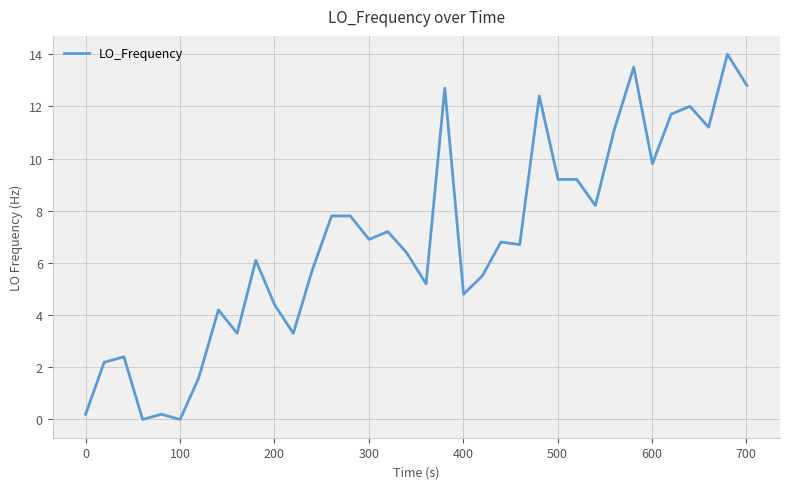

What is the greatest value displayed?

14.0